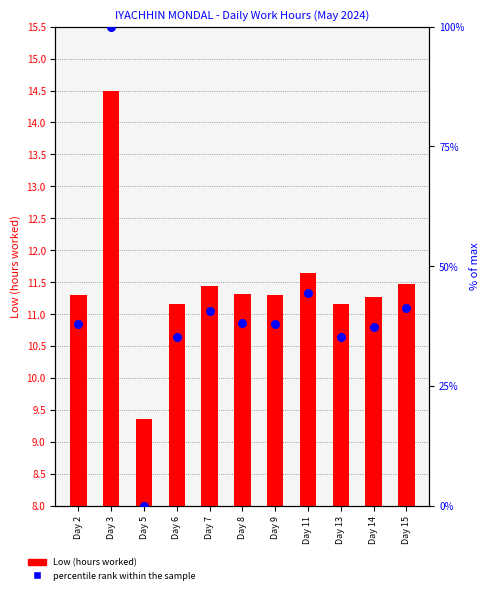

Which series has the largest total across all categories?

percentile rank within the sample